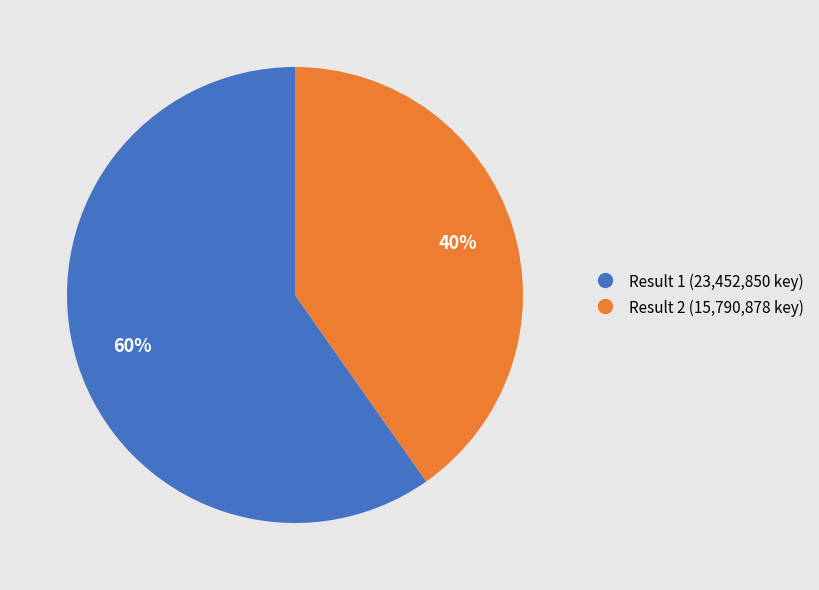

To the nearest percent, what is the difference between the largest and smallest slice percentages?

20%